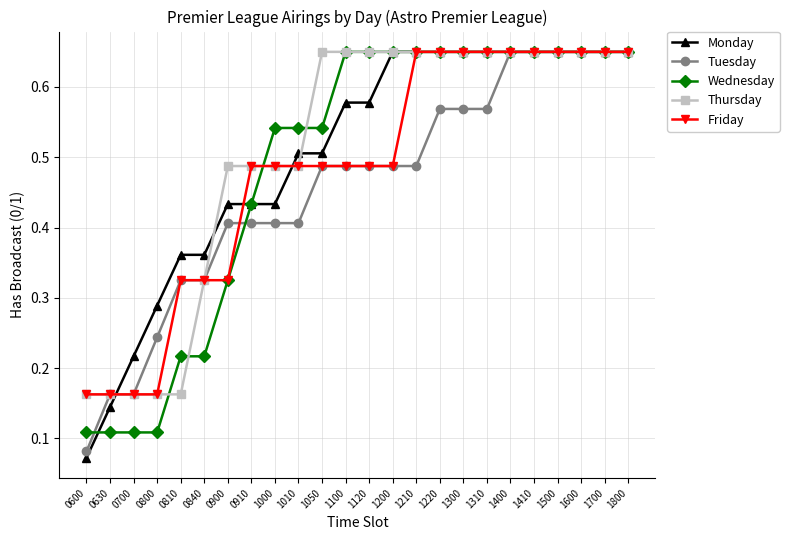

Which series has the largest range (max minus min)?

Monday